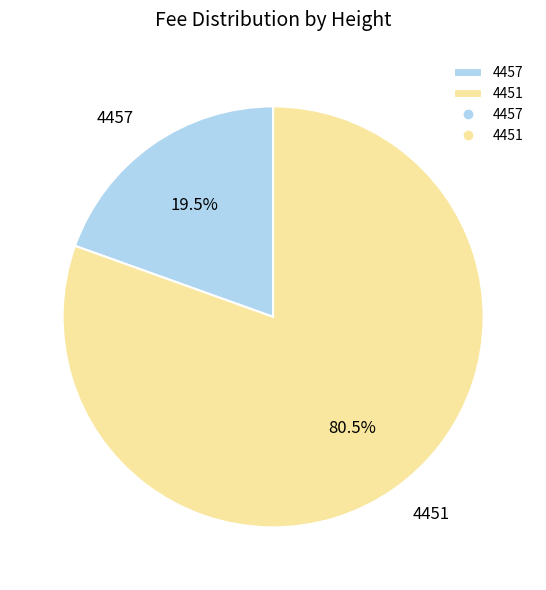

Which category has the biggest portion of the pie?

4451